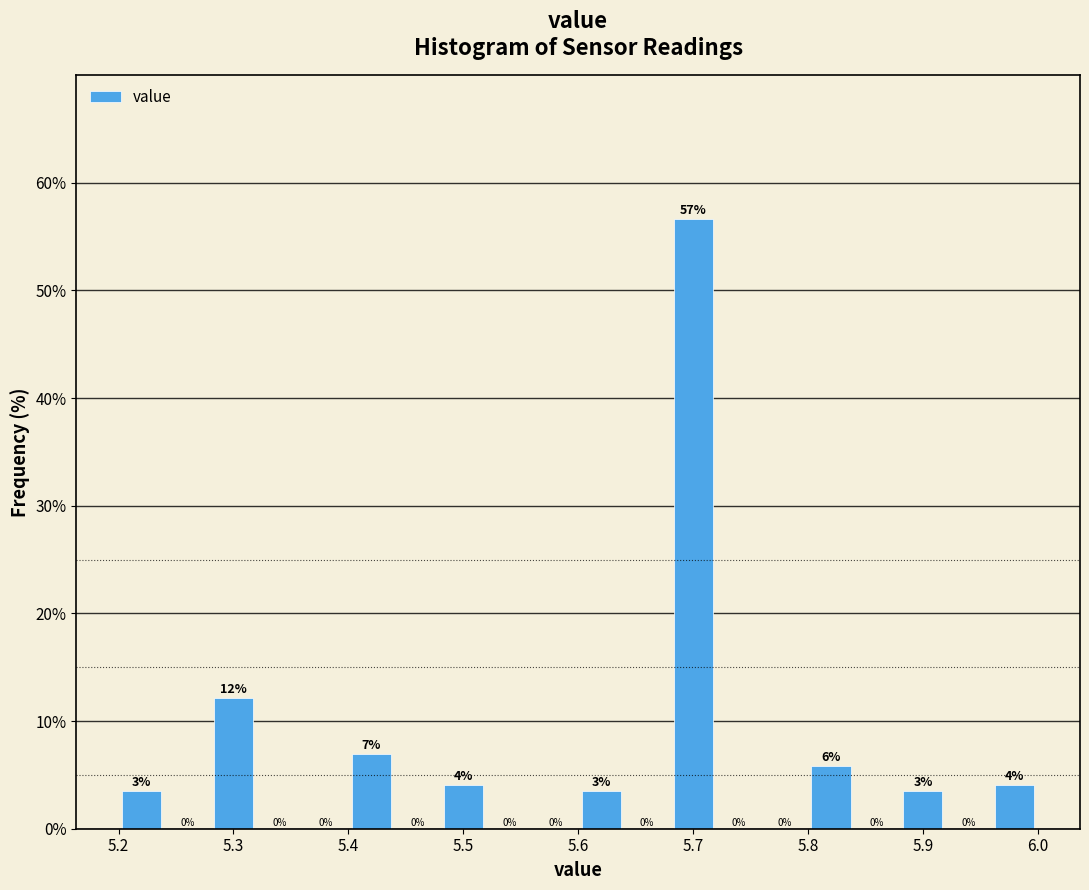

Which range on the x-axis has the tallest bar?

5.68 to 5.72